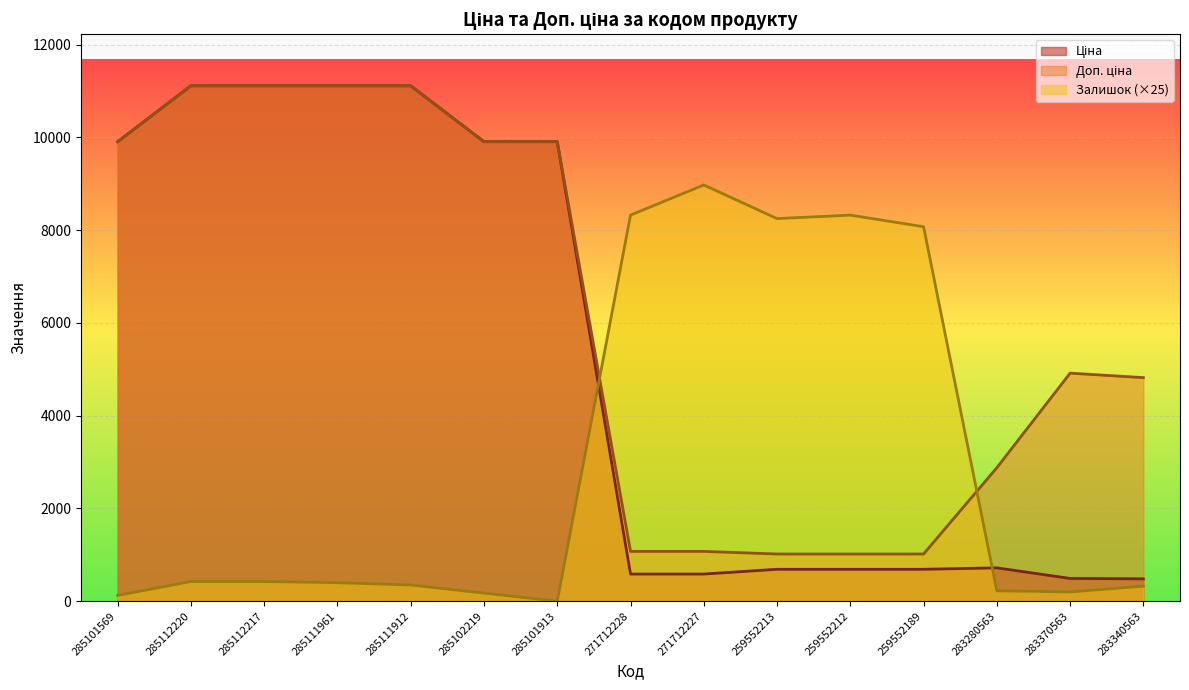

What is the label of the 5th point from the right?

259552212